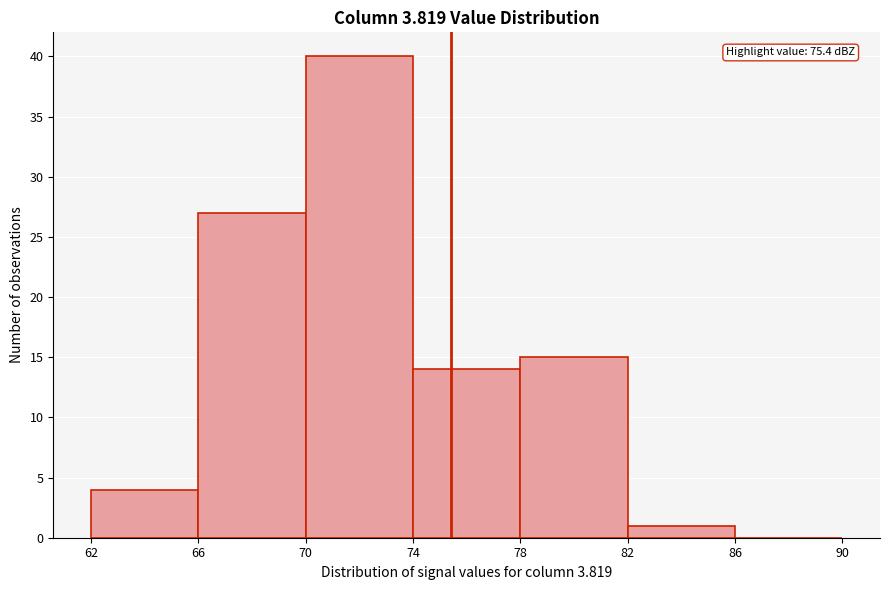

Over which range of the x-axis is the bar tallest?

70 to 74